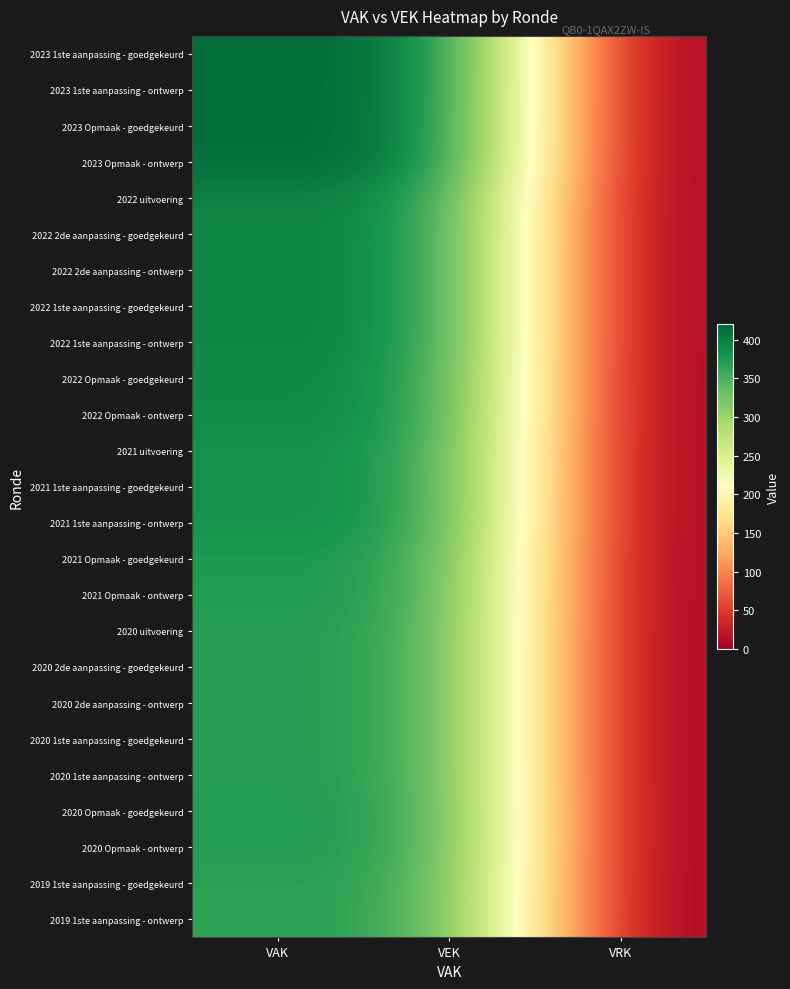

Reading right to left, extract all data points from this chart.

2023 1ste aanpassing - goedgekeurd: VRK=0	VEK=415	VAK=415
2023 1ste aanpassing - ontwerp: VRK=0	VEK=415	VAK=415
2023 Opmaak - goedgekeurd: VRK=0	VEK=414	VAK=414
2023 Opmaak - ontwerp: VRK=0	VEK=414	VAK=414
2022 uitvoering: VRK=0	VEK=395	VAK=395
2022 2de aanpassing - goedgekeurd: VRK=0	VEK=393	VAK=393
2022 2de aanpassing - ontwerp: VRK=0	VEK=393	VAK=393
2022 1ste aanpassing - goedgekeurd: VRK=0	VEK=393	VAK=393
2022 1ste aanpassing - ontwerp: VRK=0	VEK=393	VAK=393
2022 Opmaak - goedgekeurd: VRK=0	VEK=389	VAK=389
2022 Opmaak - ontwerp: VRK=0	VEK=389	VAK=389
2021 uitvoering: VRK=0	VEK=383	VAK=383
2021 1ste aanpassing - goedgekeurd: VRK=0	VEK=383	VAK=383
2021 1ste aanpassing - ontwerp: VRK=0	VEK=383	VAK=383
2021 Opmaak - goedgekeurd: VRK=0	VEK=374	VAK=374
2021 Opmaak - ontwerp: VRK=0	VEK=374	VAK=374
2020 uitvoering: VRK=0	VEK=370	VAK=370
2020 2de aanpassing - goedgekeurd: VRK=0	VEK=370	VAK=370
2020 2de aanpassing - ontwerp: VRK=0	VEK=370	VAK=370
2020 1ste aanpassing - goedgekeurd: VRK=0	VEK=370	VAK=370
2020 1ste aanpassing - ontwerp: VRK=0	VEK=370	VAK=370
2020 Opmaak - goedgekeurd: VRK=0	VEK=372	VAK=372
2020 Opmaak - ontwerp: VRK=0	VEK=372	VAK=372
2019 1ste aanpassing - goedgekeurd: VRK=0	VEK=367	VAK=367
2019 1ste aanpassing - ontwerp: VRK=0	VEK=367	VAK=367